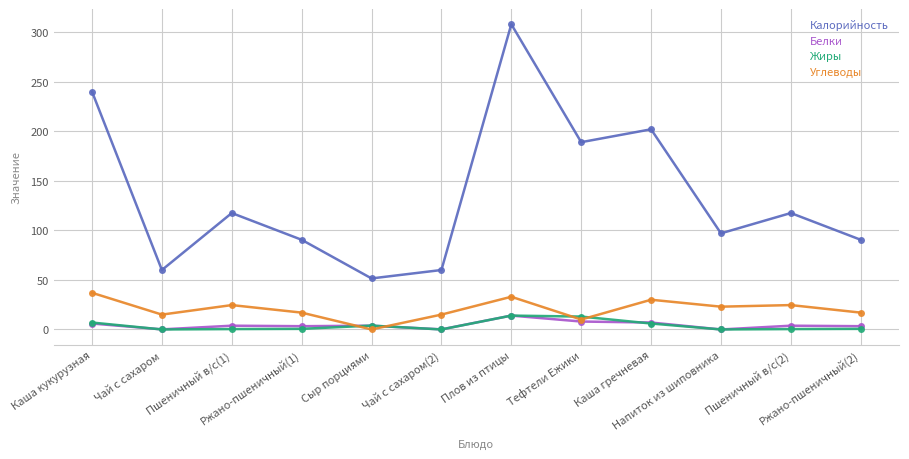

What are all the series names shown in the legend?

Калорийность, Белки, Жиры, Углеводы